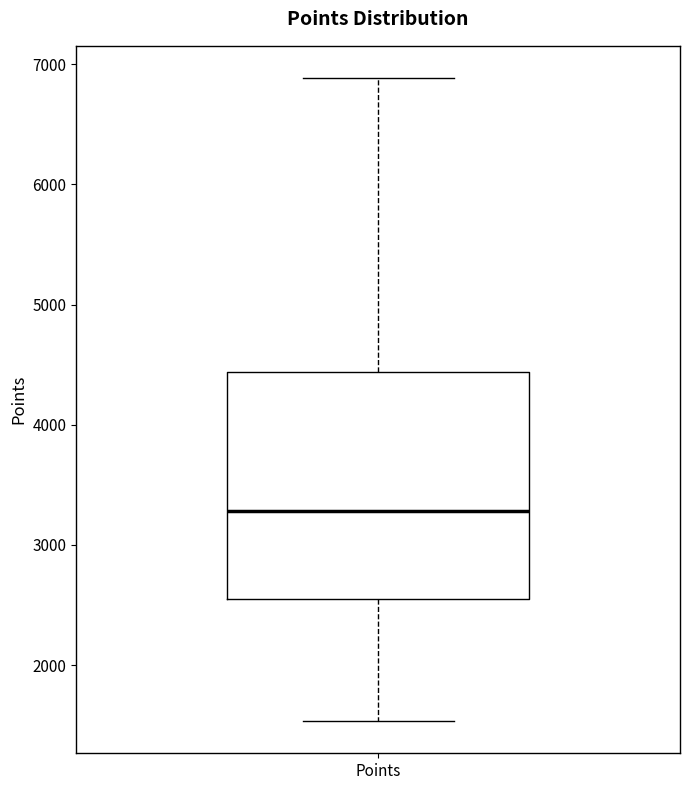

Transcribe this box plot: give where the median line is, the range the box spans, and where the two whiskers end, as read against the y-axis. The values are not printed on the chart, so give them approximately, as read against the axis.

median 3300, box 2500 to 4400, whiskers 1500 to 6900